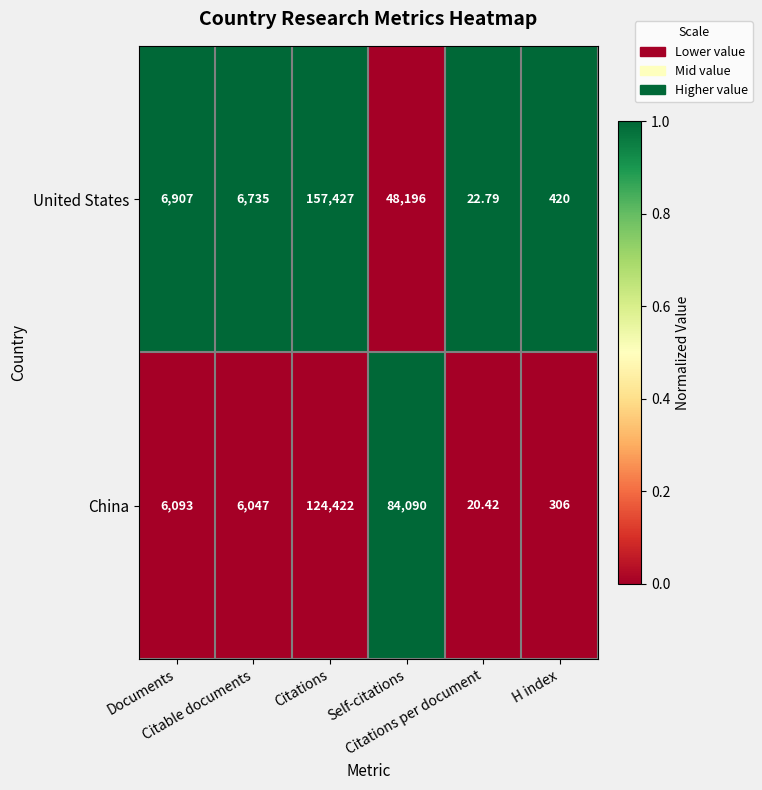

Which series has the largest range (max minus min)?

United States